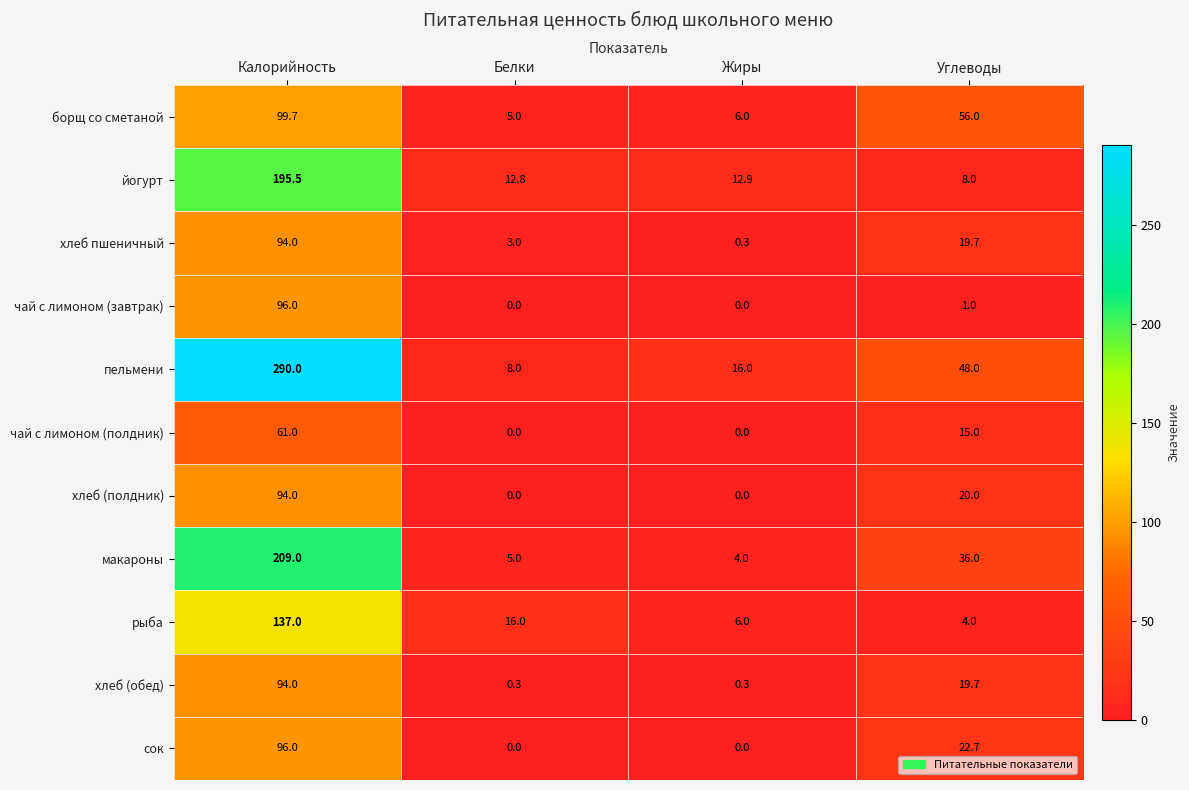

What is the average value of the рыба series?

40.8